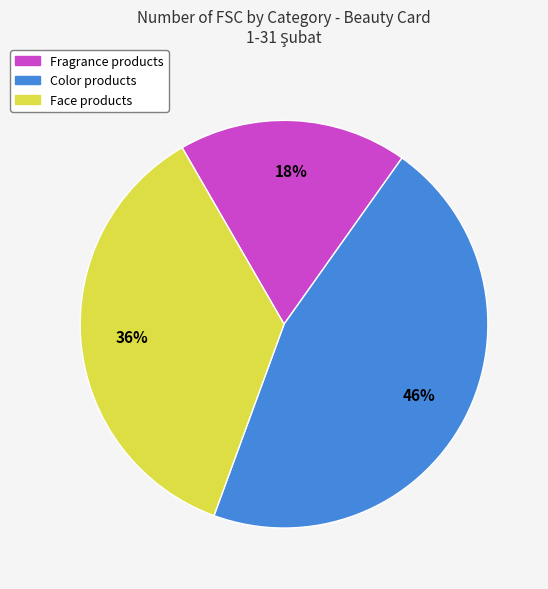

To the nearest percent, what is the average slice percentage?

33%